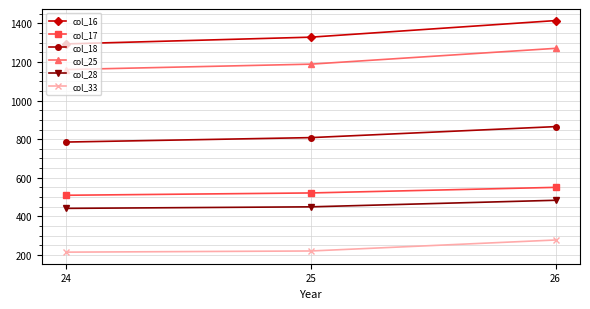

How many lines are shown in the chart?

6